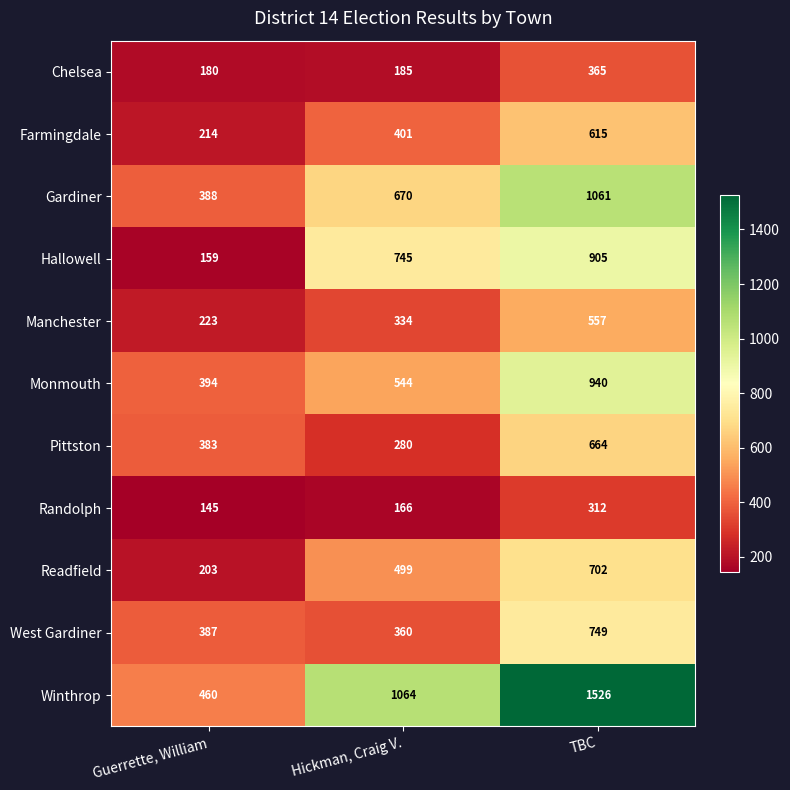

Which series has the largest total across all categories?

Winthrop